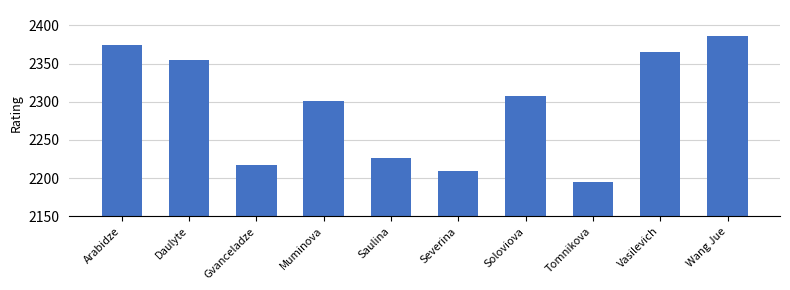

Reading left to right, transcribe all the data shown in this chart.

Arabidze=2374	Daulyte=2355	Gvanceladze=2217	Muminova=2301	Saulina=2227	Severina=2210	Soloviova=2308	Tomnikova=2195	Vasilevich=2365	Wang Jue=2386